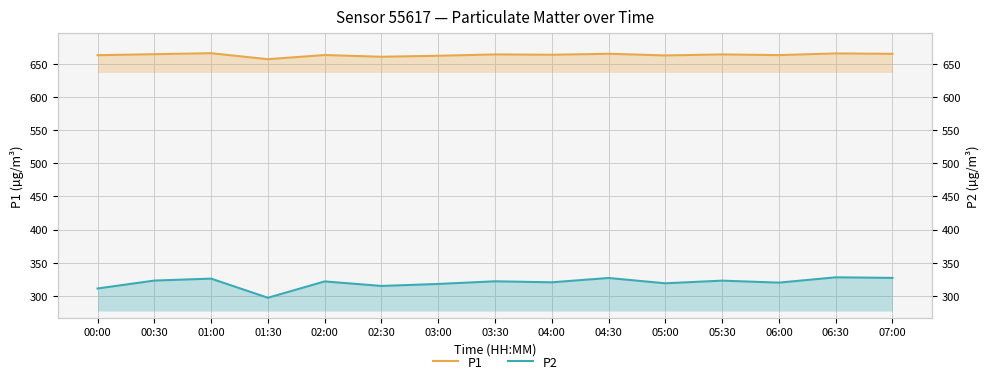

True or false: P1 and P2 cross at least once.

False